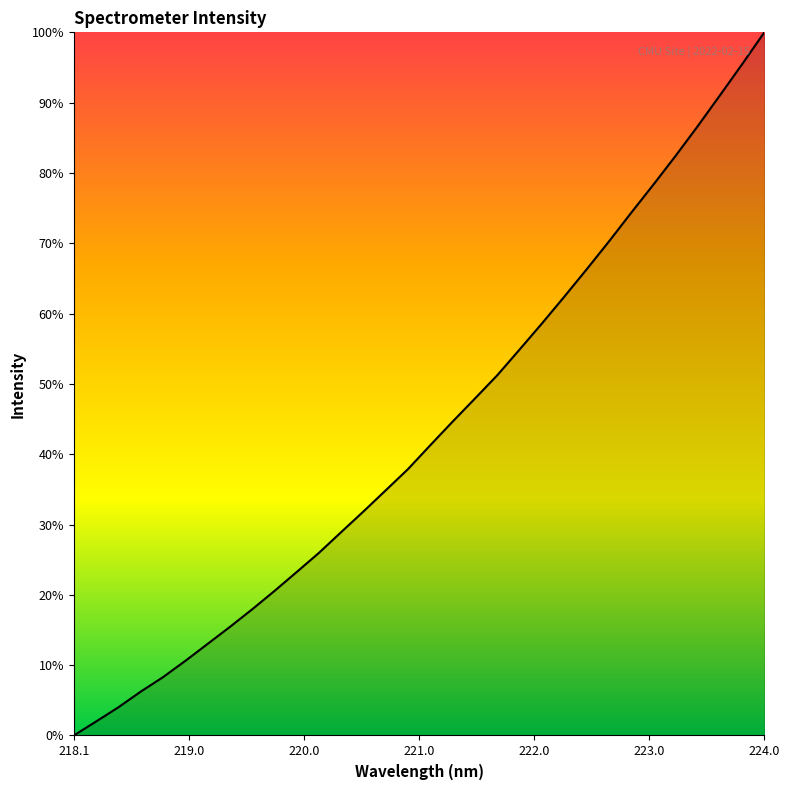

Does the chart have visible grid lines?

No